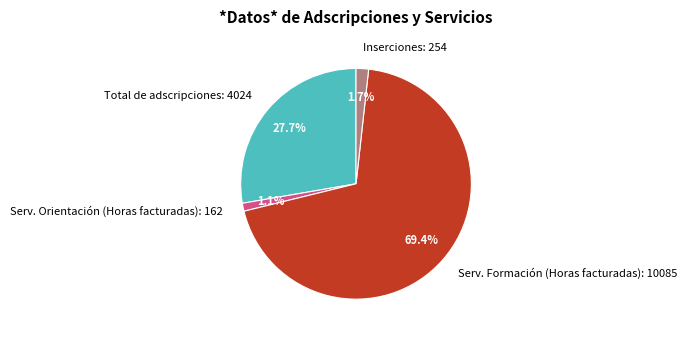

Which slice represents more than half of the pie?

Serv. Formación (Horas facturadas)